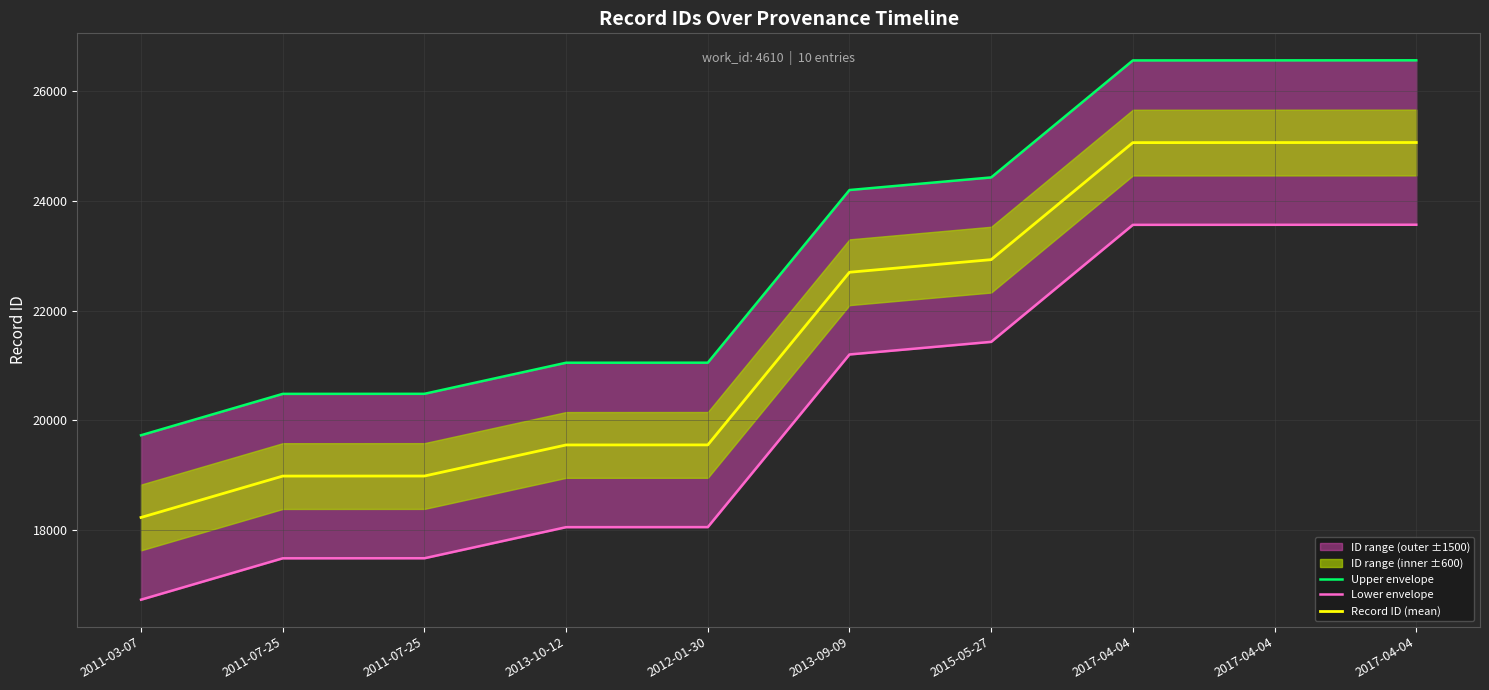

Rank the categories by Lower envelope value from highest to lowest.

2017-04-04, 2017-04-04, 2017-04-04, 2015-05-27, 2013-09-09, 2012-01-30, 2013-10-12, 2011-07-25, 2011-07-25, 2011-03-07